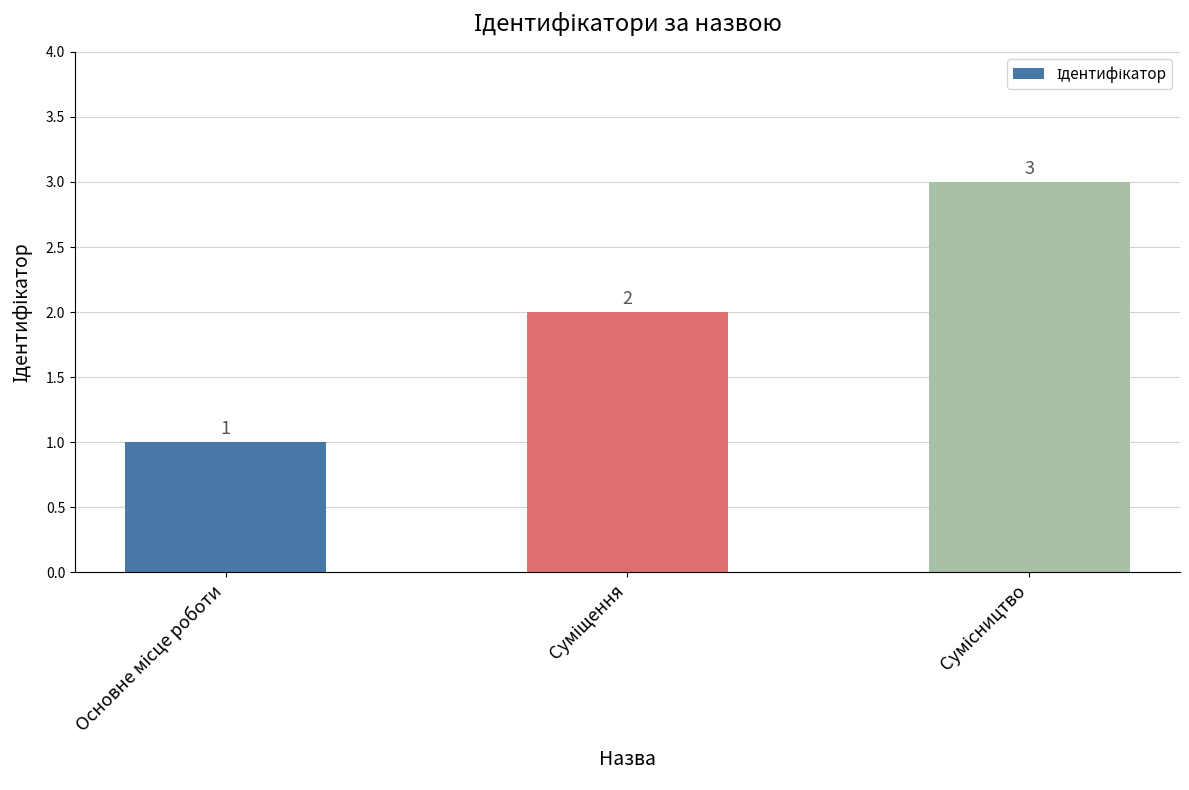

What is the sum of all values?

6